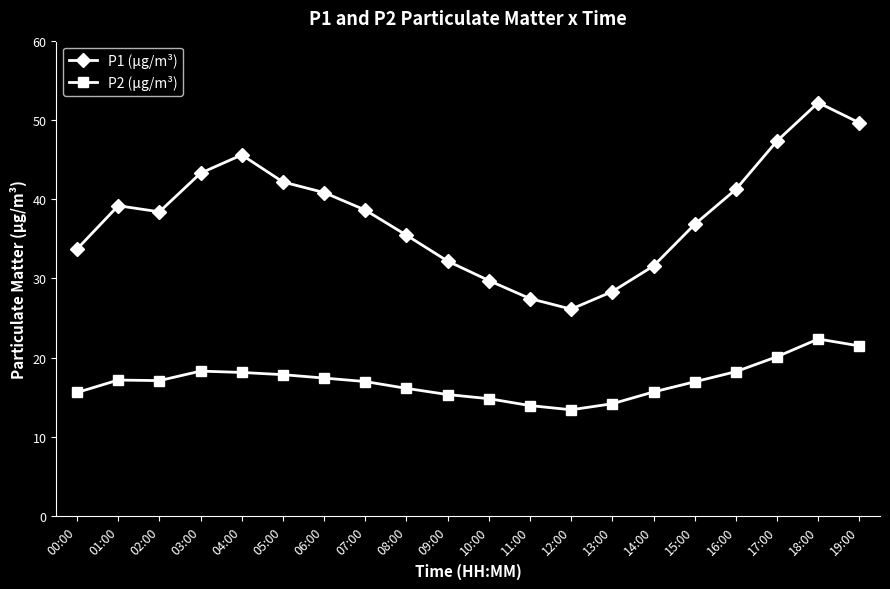

True or false: P2 (μg/m³) has a value of 11.7 at 18:00.

False